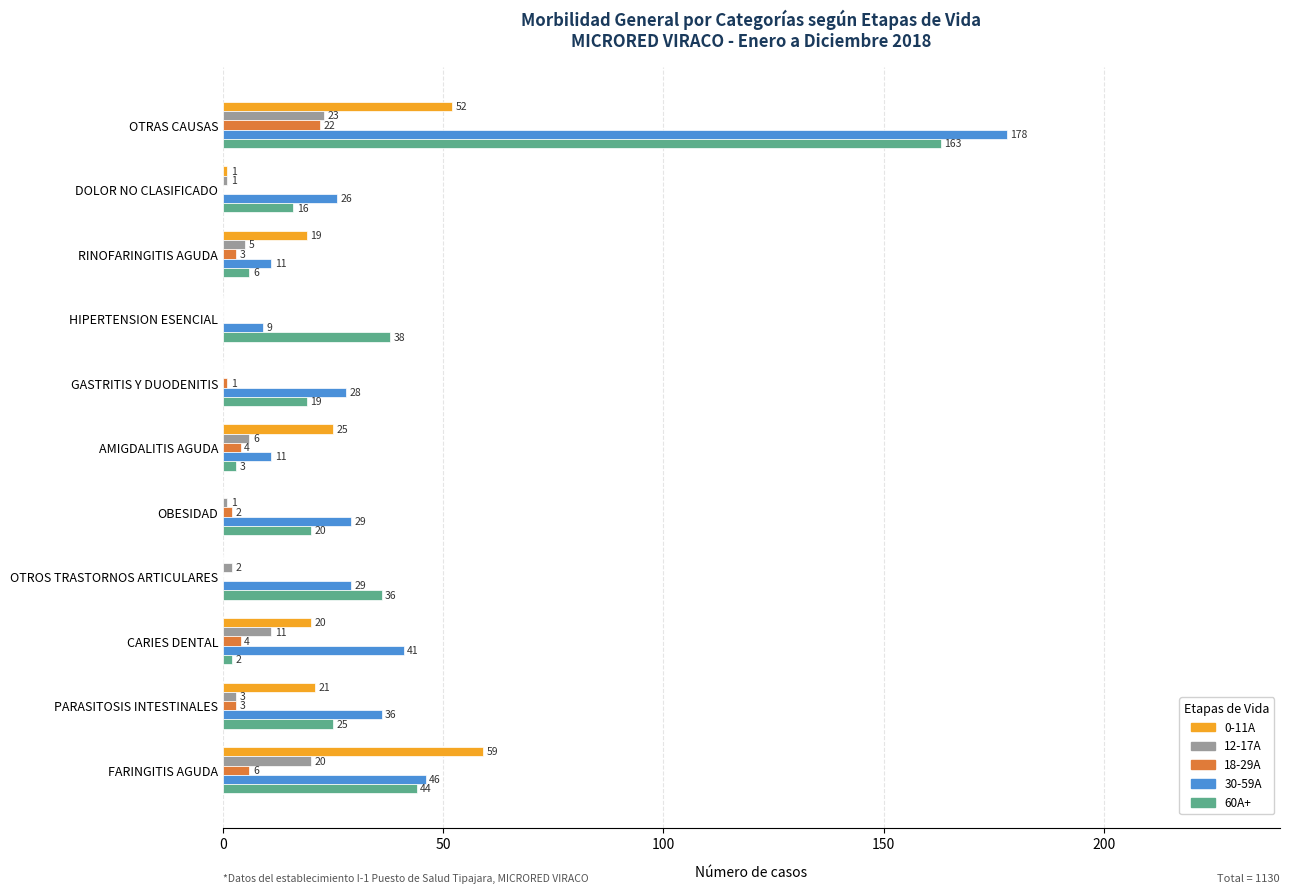

At which category is the sum across all series the highest?

OTRAS CAUSAS